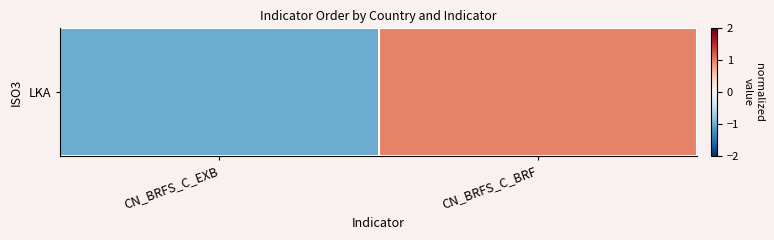

Count the number of data series in this chart.

1